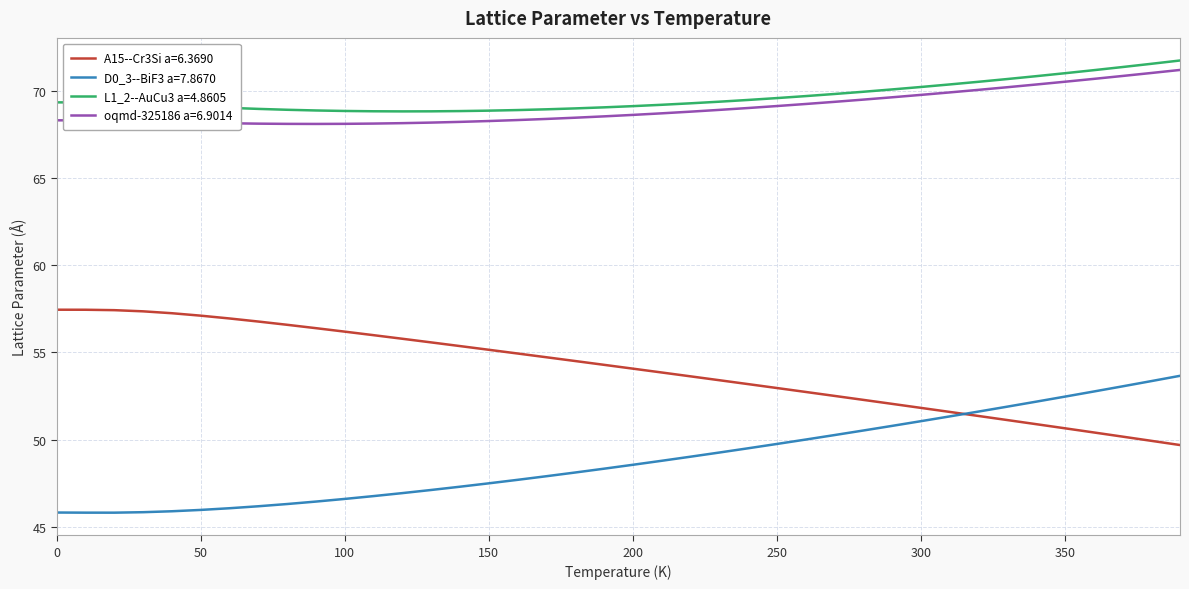

True or false: D0_3--BiF3 a=7.8670 and oqmd-325186 a=6.9014 cross at least once.

False